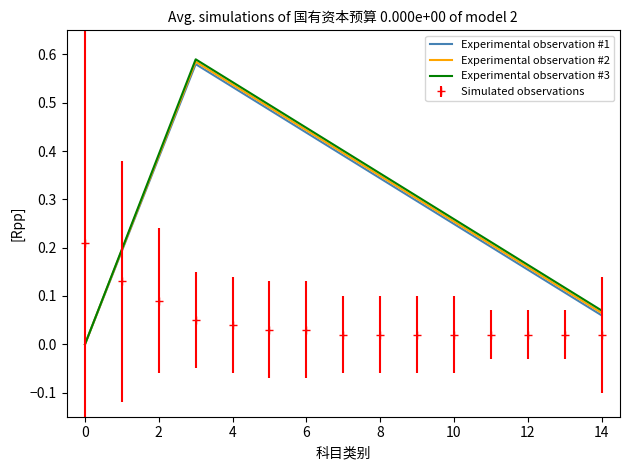

Which series ends up on top after the final intersection of Experimental observation #1 and Simulated observations?

Experimental observation #1